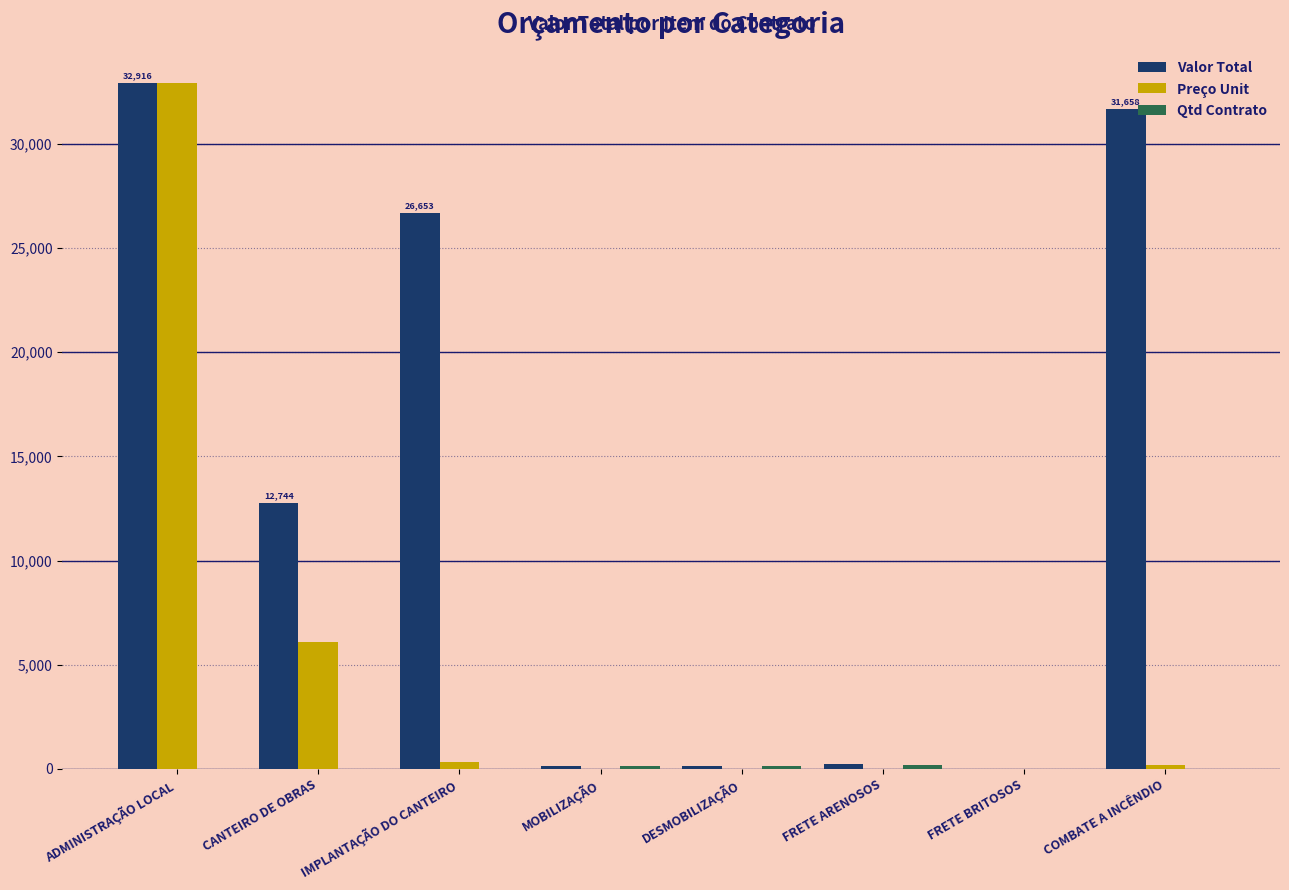

Does the chart contain stacked bars?

No